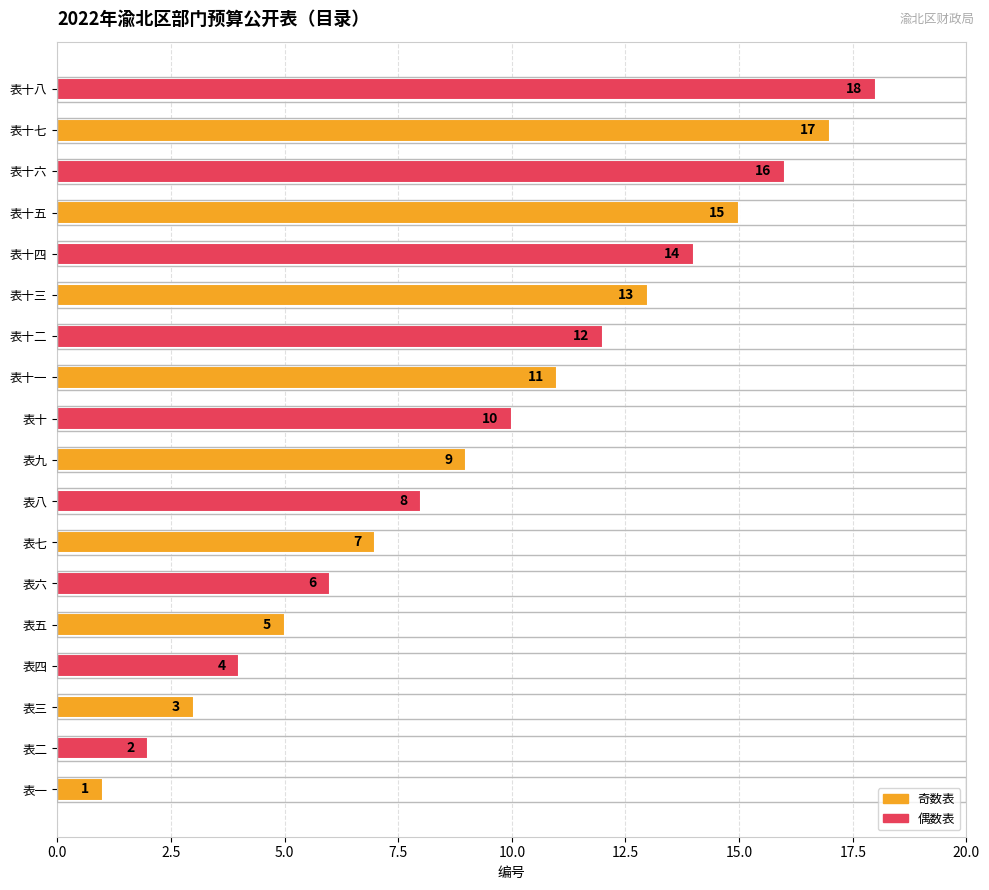

What is the ratio of the value at 表八 to the value at 表十七?

0.5